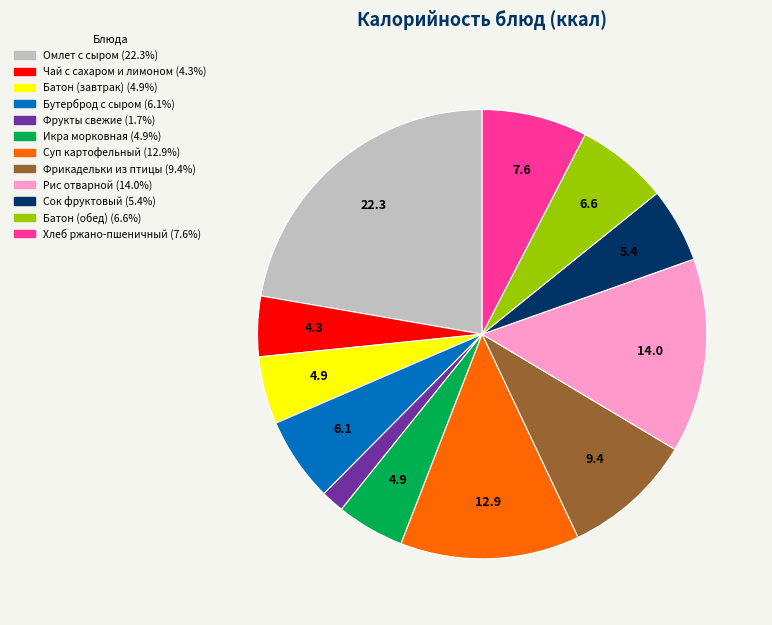

Is Фрикадельки из птицы the majority of the pie?

No